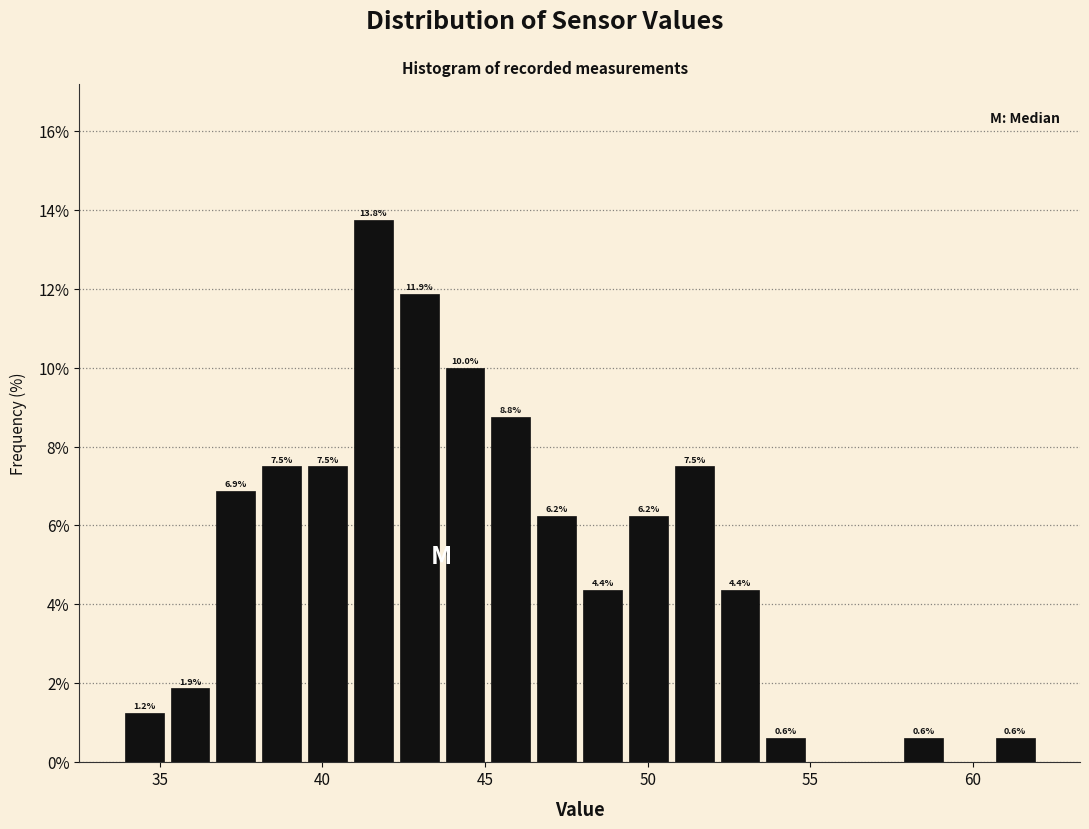

Read against the x-axis, roughly where is the centre of the tallest bar?

41.5